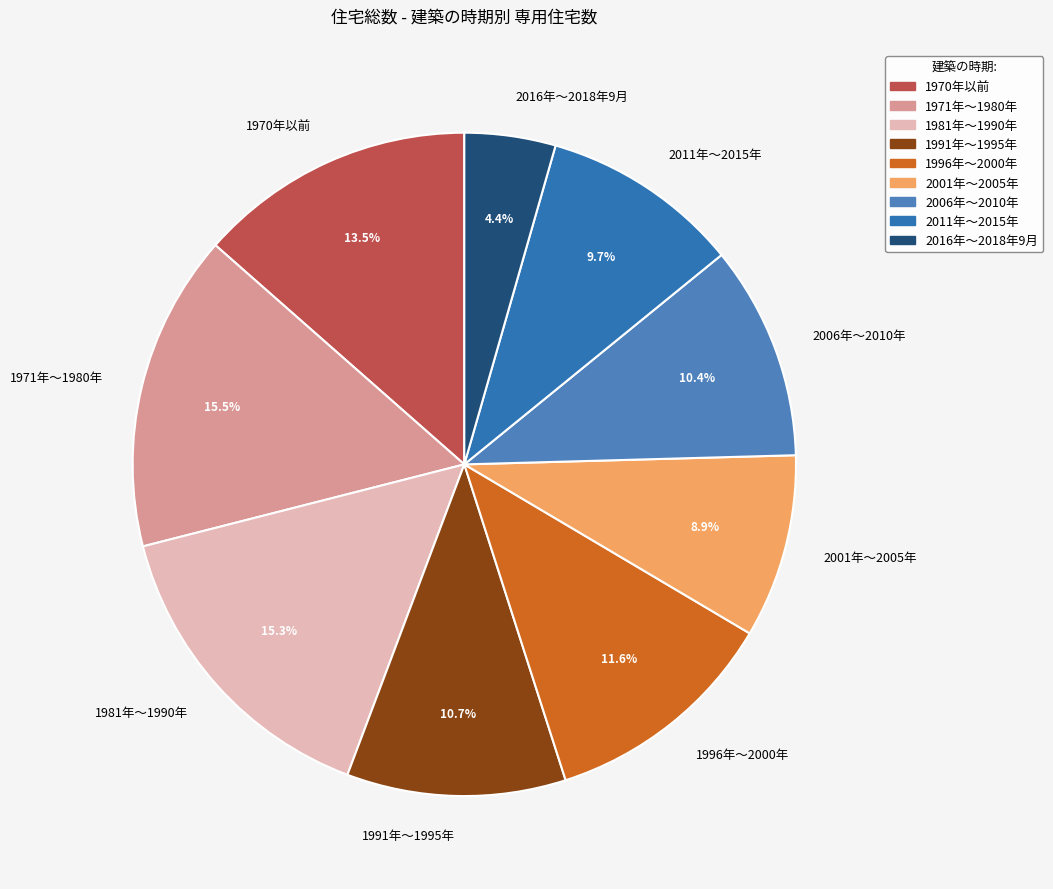

To the nearest percent, what is the combined percentage of 1981年～1990年 and 1996年～2000年?

27%